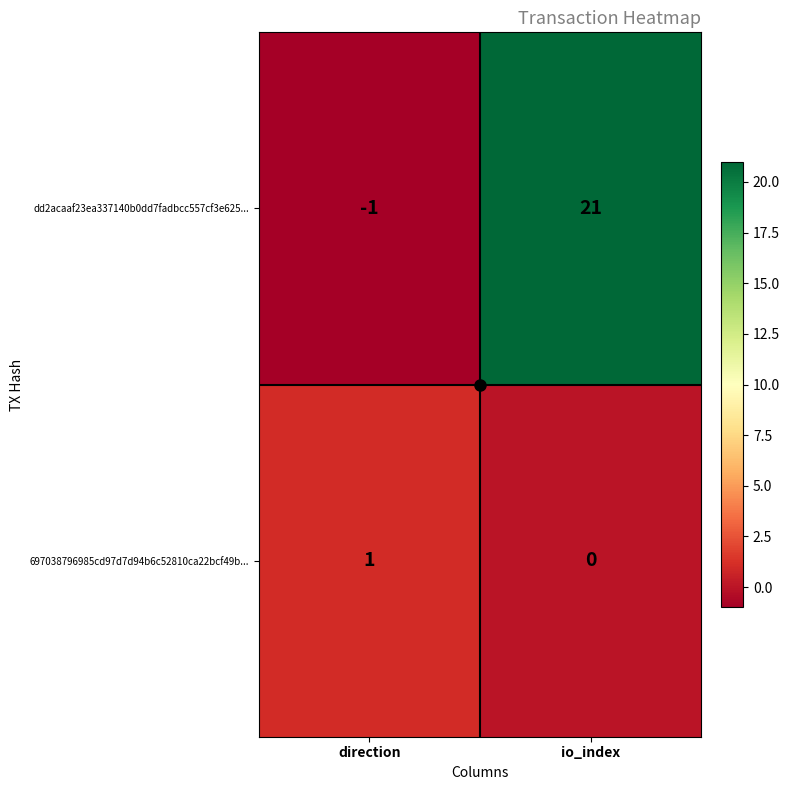

What is the total value across all series at direction?

0